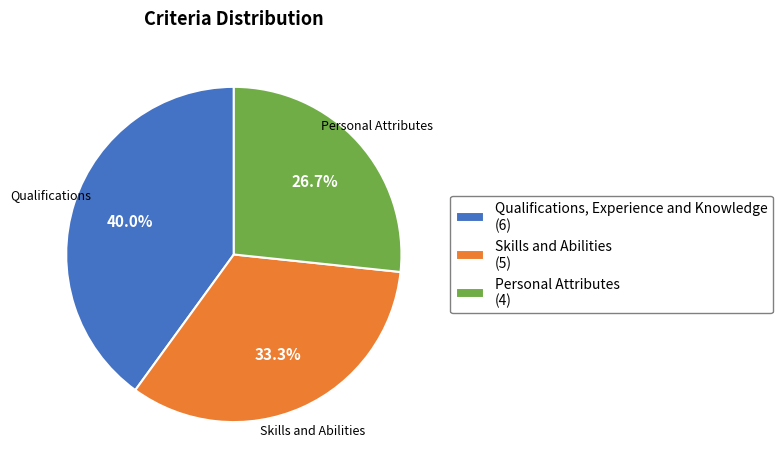

Which category has the smallest portion of the pie?

Personal Attributes